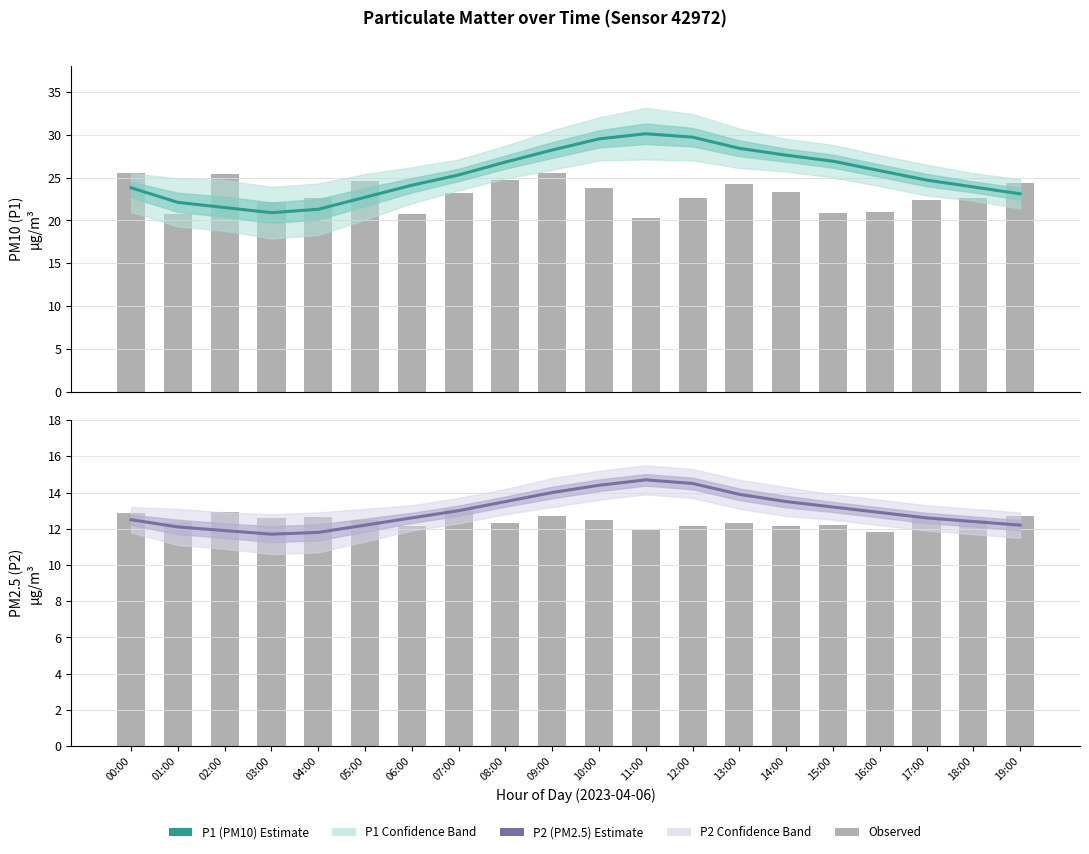

Count the number of categories in the chart.

20